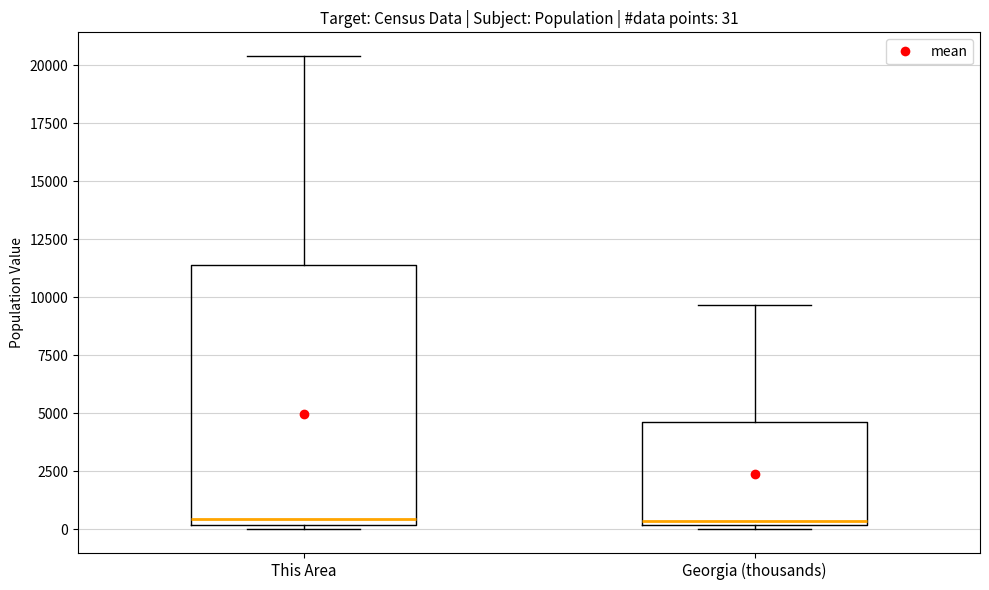

Comparing the boxes themselves (not the whiskers), which one is the tallest?

This Area